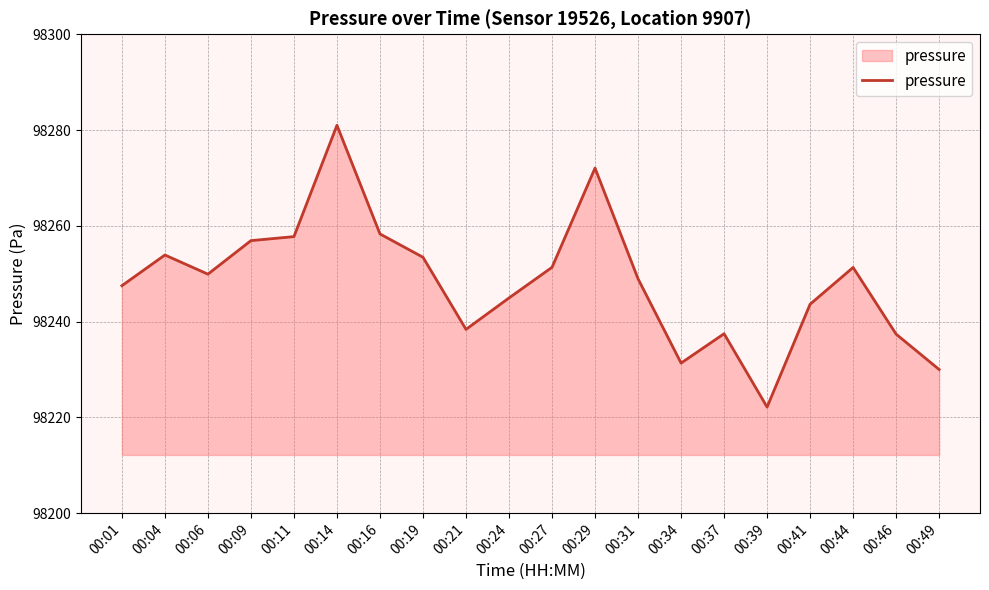

True or false: the data shows 158218.6 at 00:16.

False